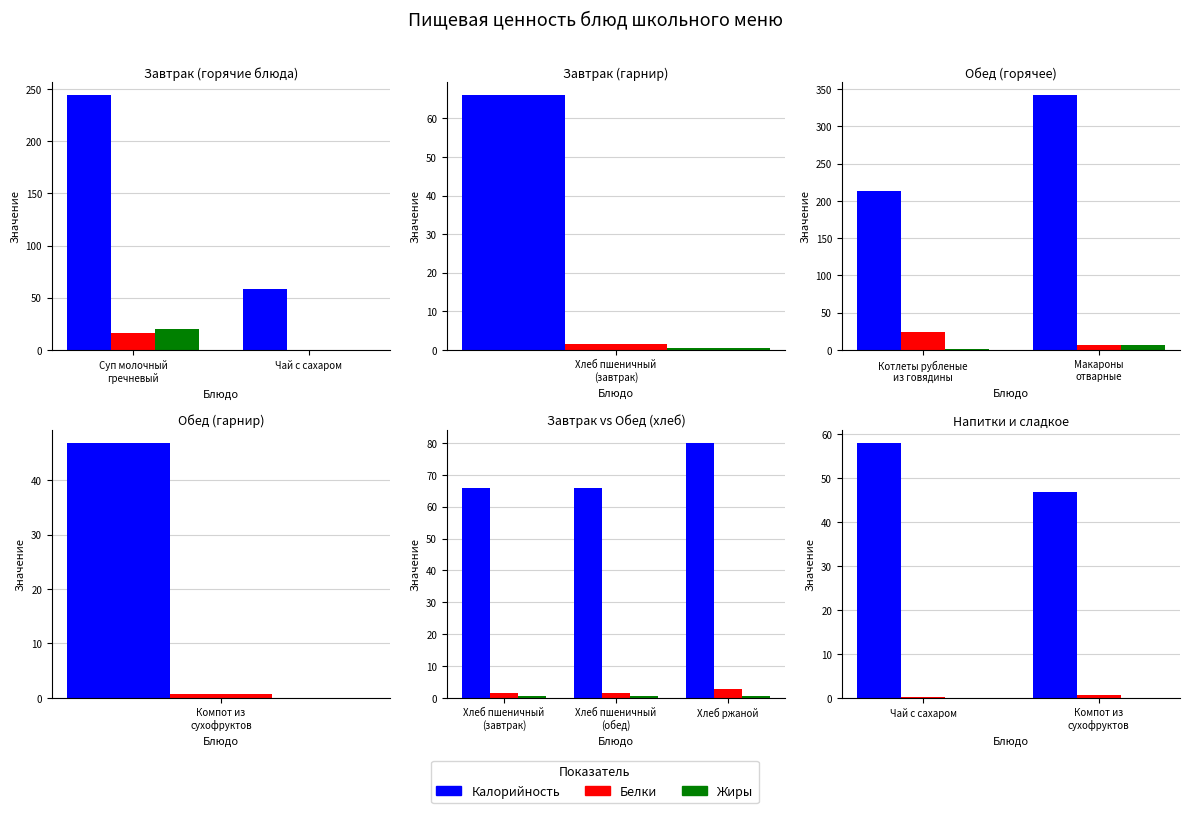

At which label does Калорийность reach its peak?

Чай с сахаром